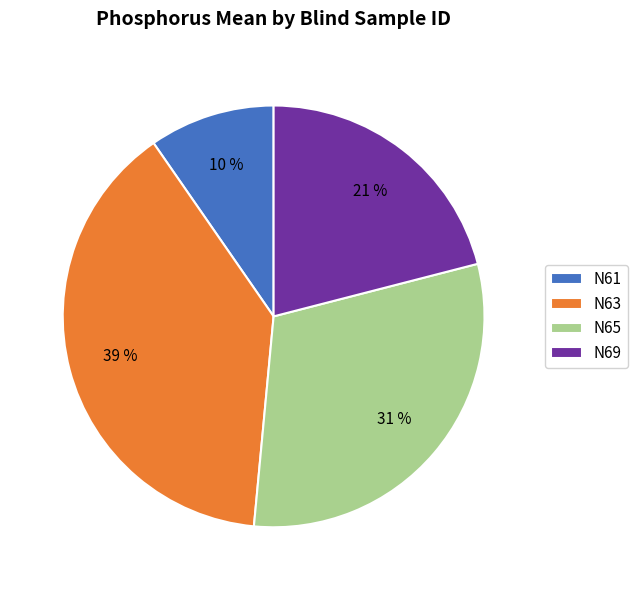

Is N63 the majority of the pie?

No